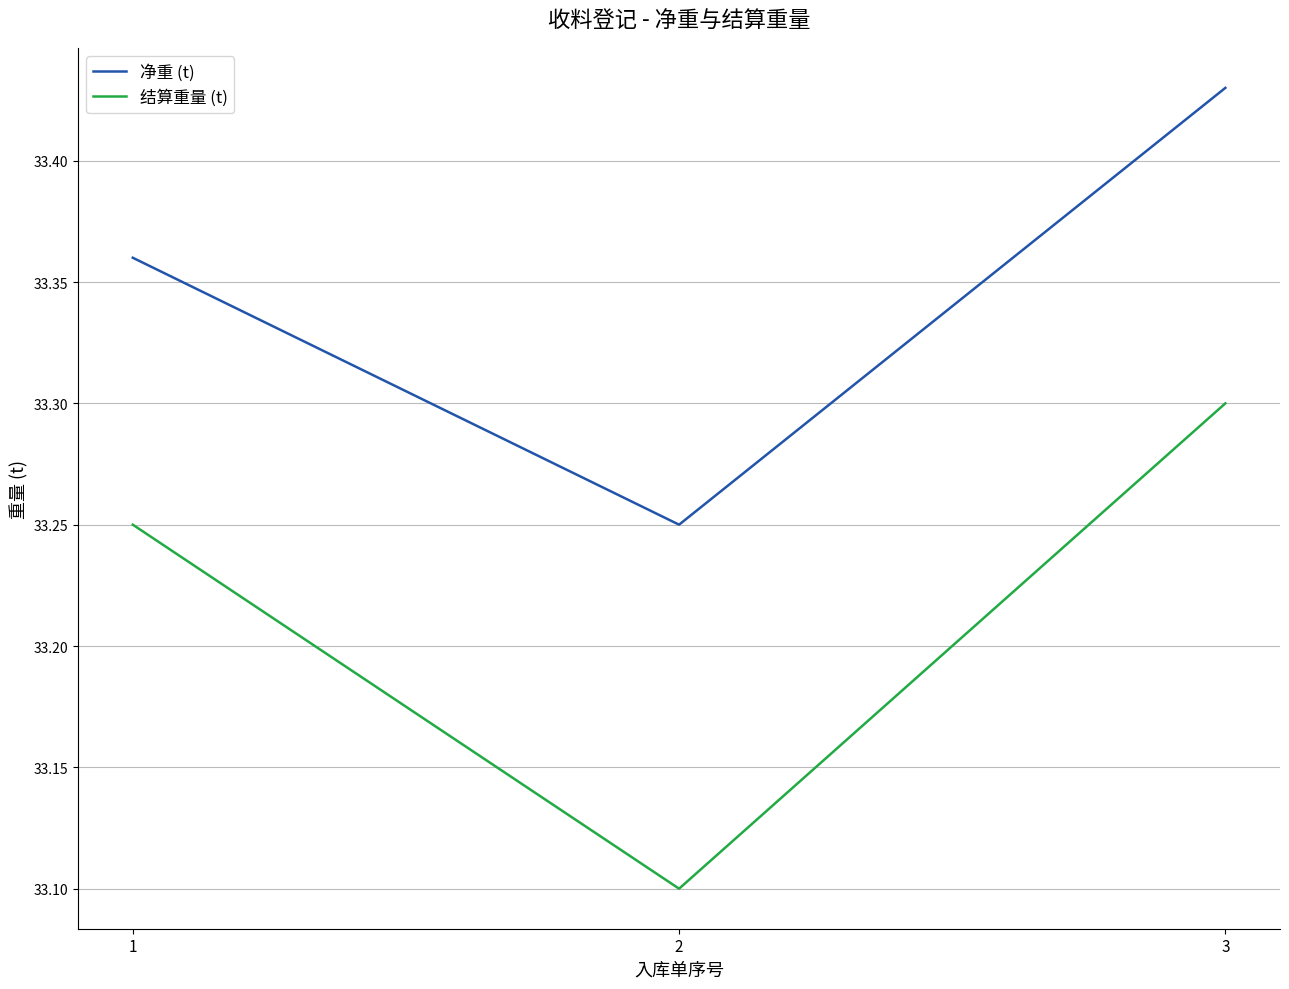

Which category has the highest value in the 净重 (t) series?

3